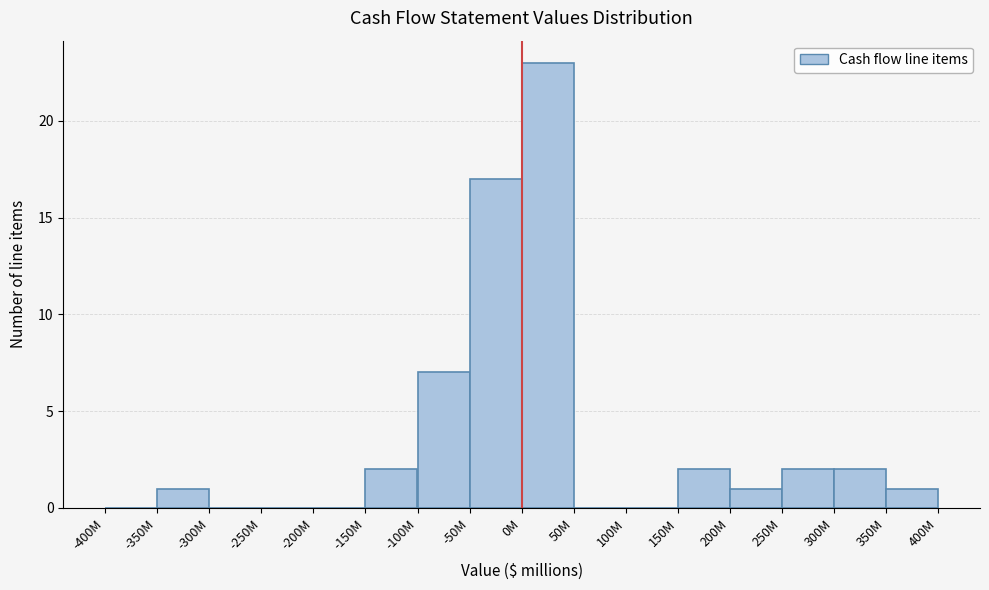

Reading left to right, transcribe all the data shown in this chart.

-400M=0	-350M=1	-300M=0	-250M=0	-200M=0	-150M=2	-100M=7	-50M=17	0M=23	50M=0	100M=0	150M=2	200M=1	250M=2	300M=2	350M=1